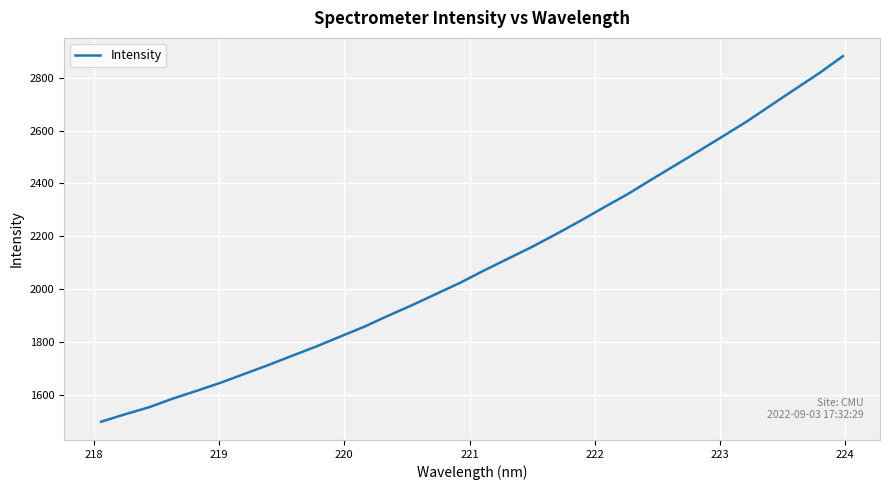

What is the difference between the maximum and minimum values?

1383.4